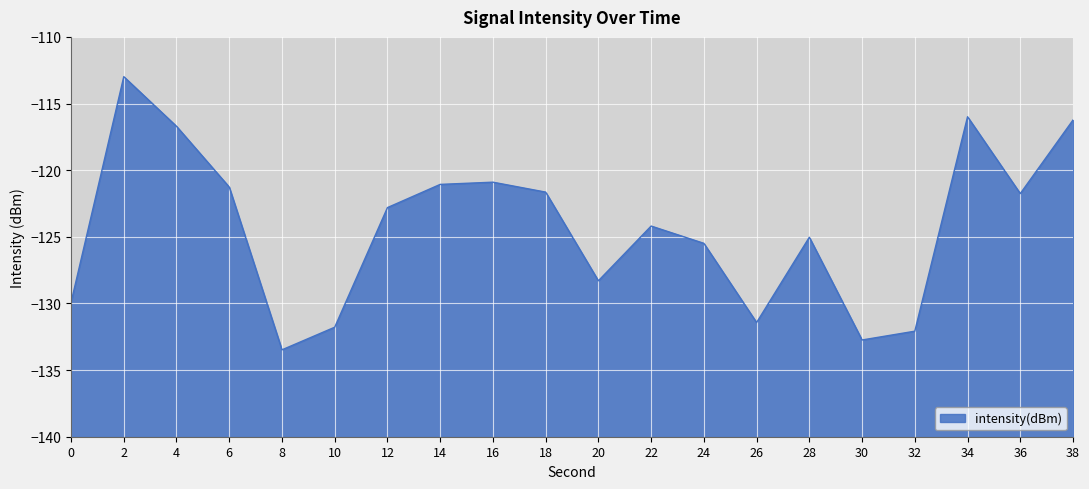

True or false: the data has more than 0 interior local peaks.

True